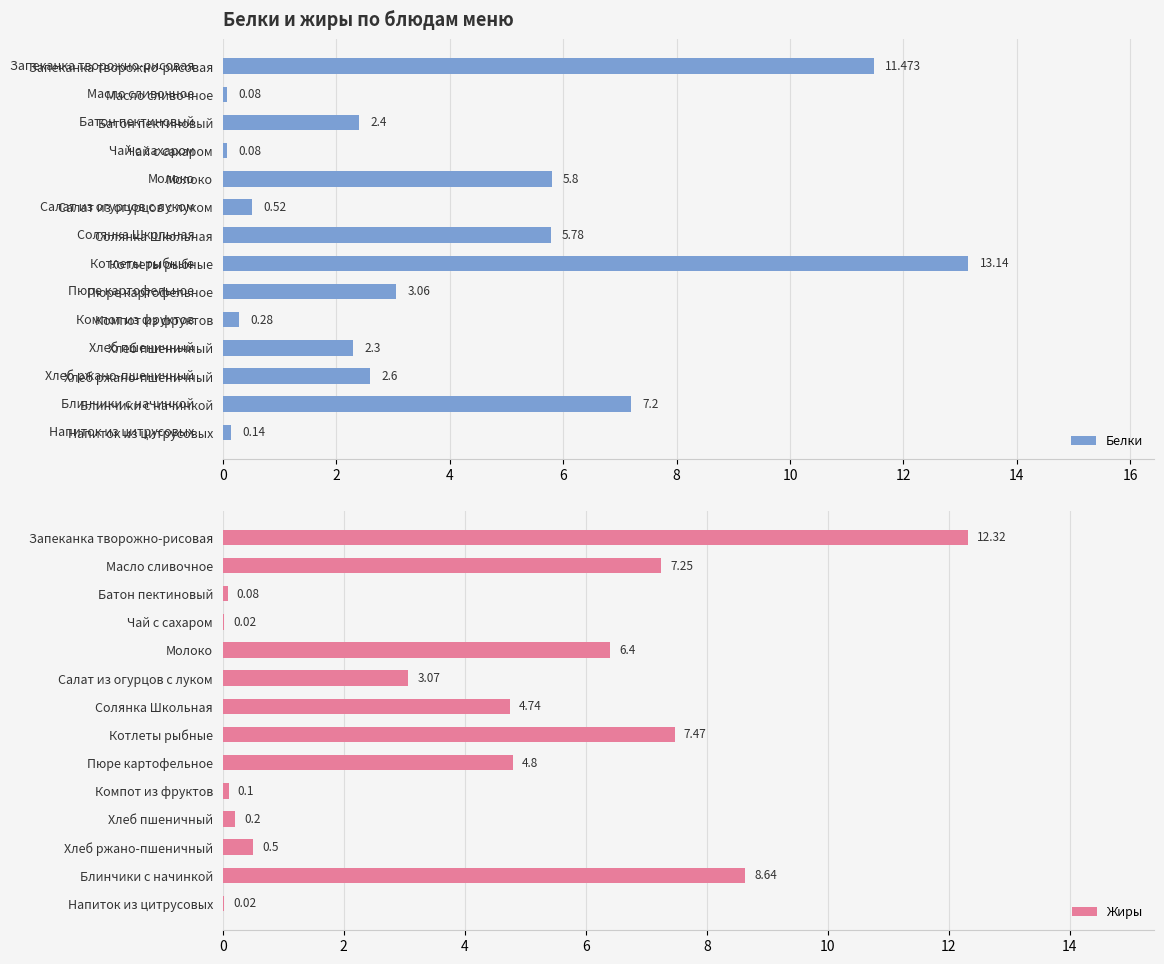

Where is Белки nearest to the value 6?

Молоко